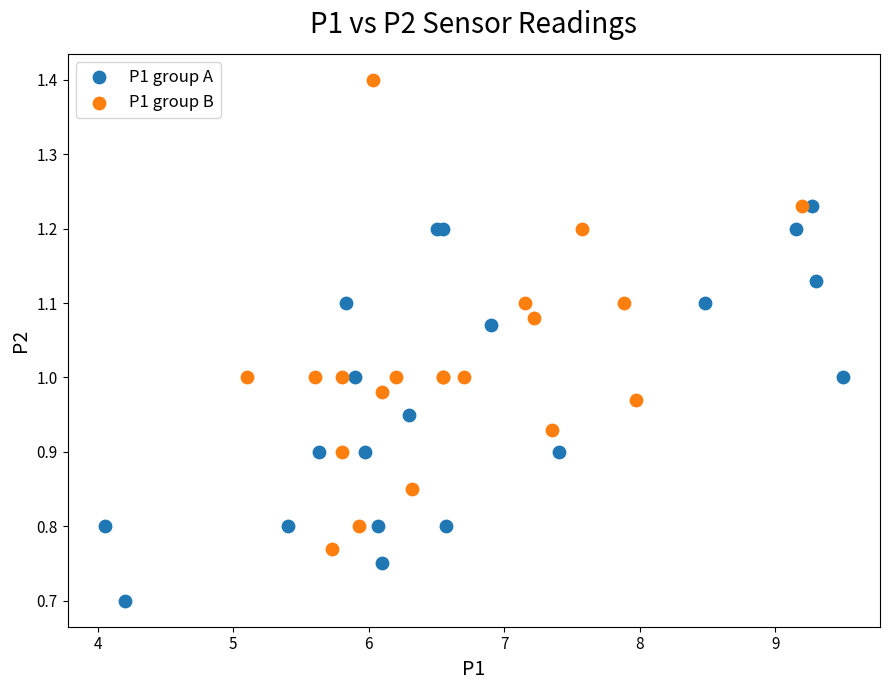

Which series has the largest Y range (max minus min)?

P1 group B